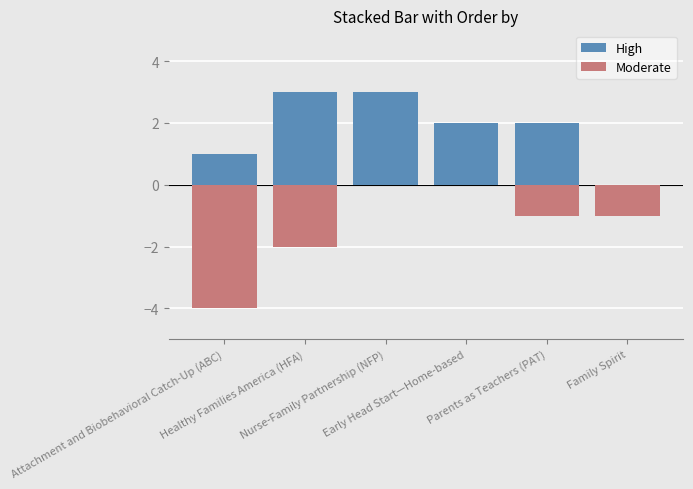

What position from the right is Early Head Start—Home-based?

3